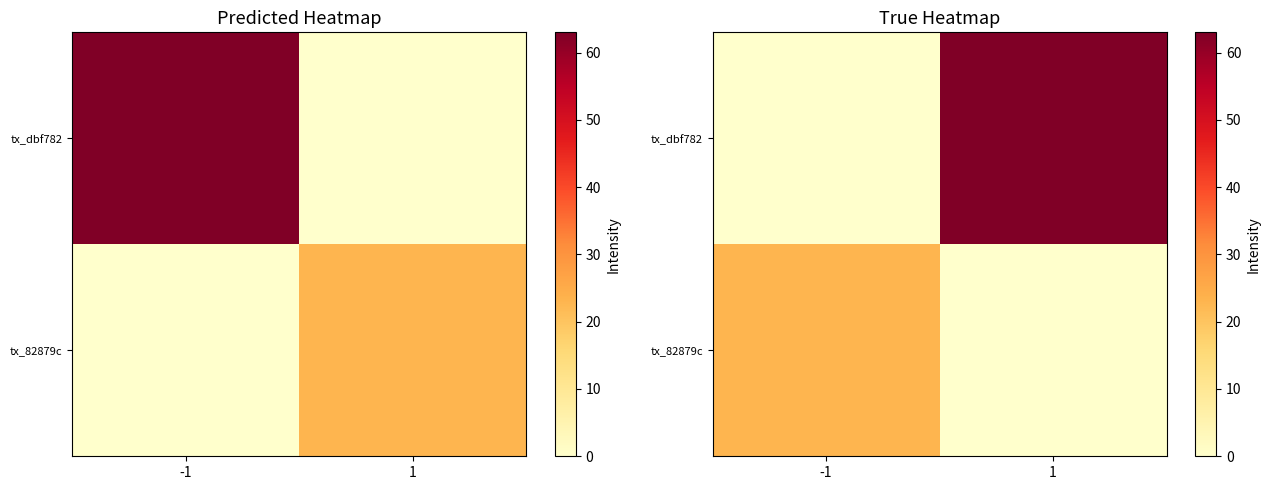

Which has a higher value, 1 or -1?

1